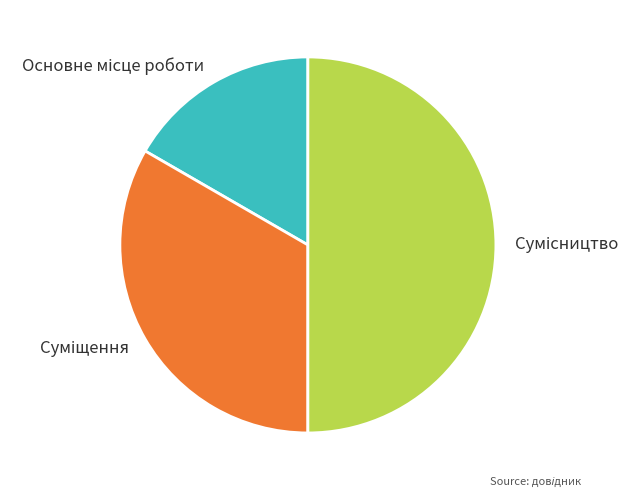

To the nearest percent, what is the difference between the Суміщення and Основне місце роботи slice percentages?

17%